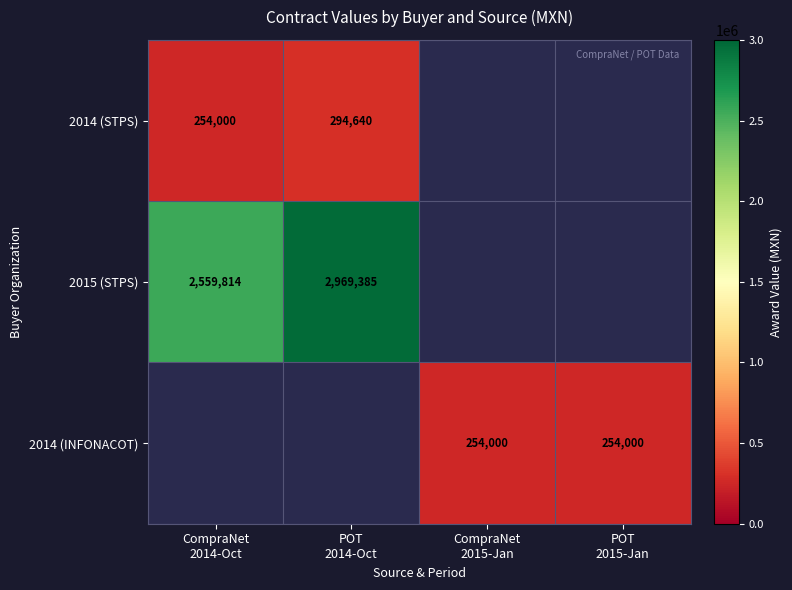

What is the greatest value displayed?

2969384.7